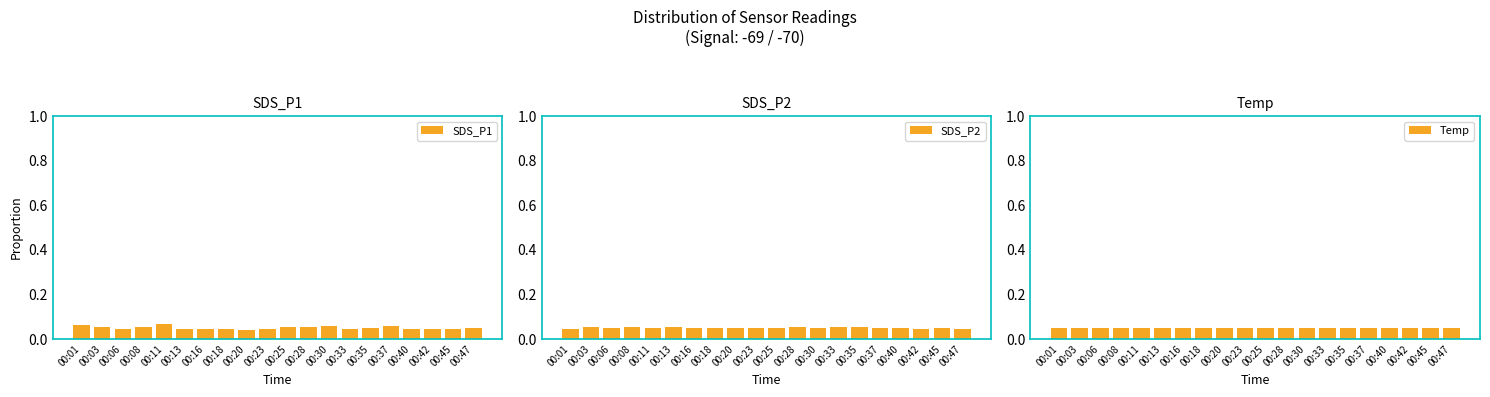

Rank the series by their maximum value, from highest to lowest.

SDS_P1, SDS_P2, Temp